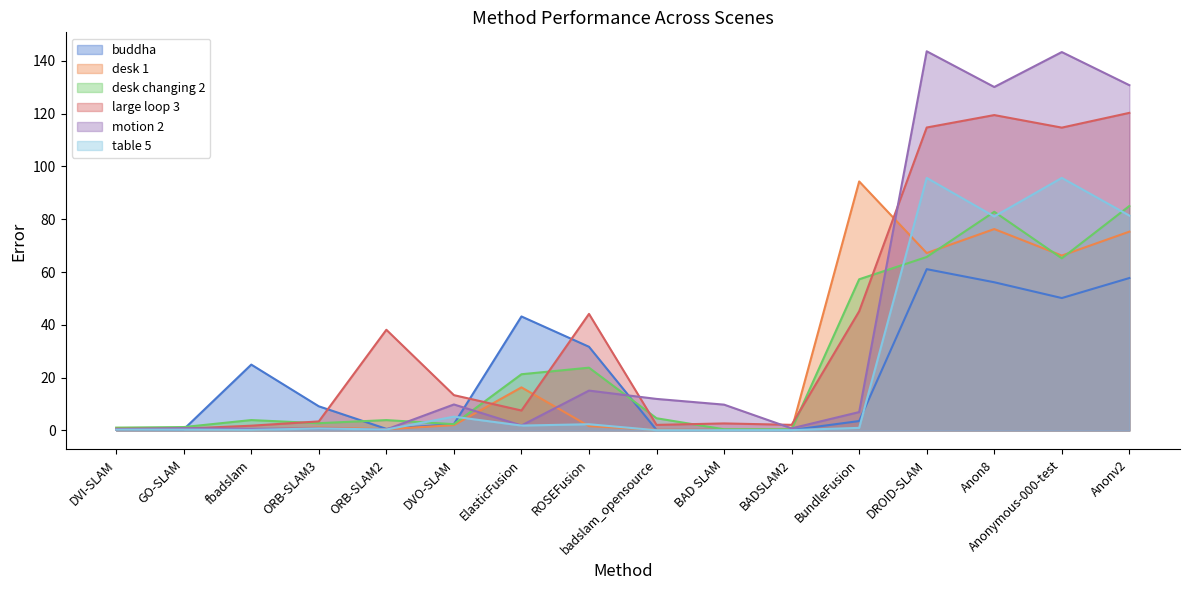

What is the label of the 1st point from the right?

Anonv2